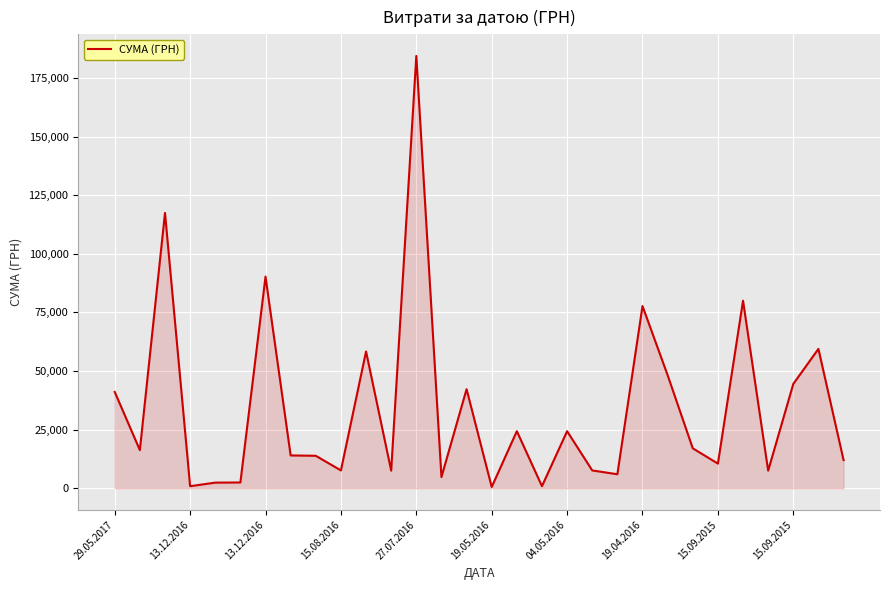

Does the chart have visible grid lines?

Yes